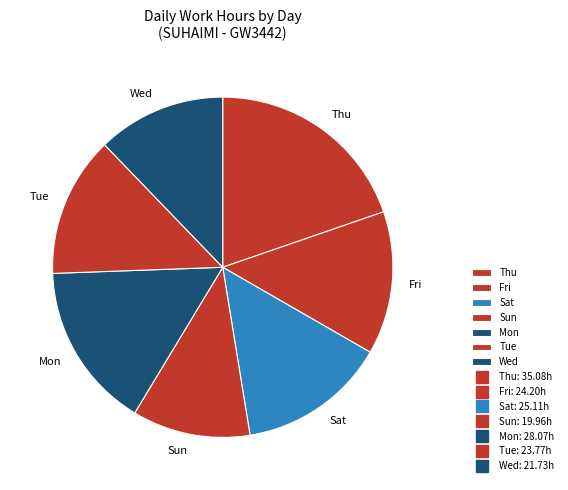

Is it true that Fri is 14% of the pie?

True